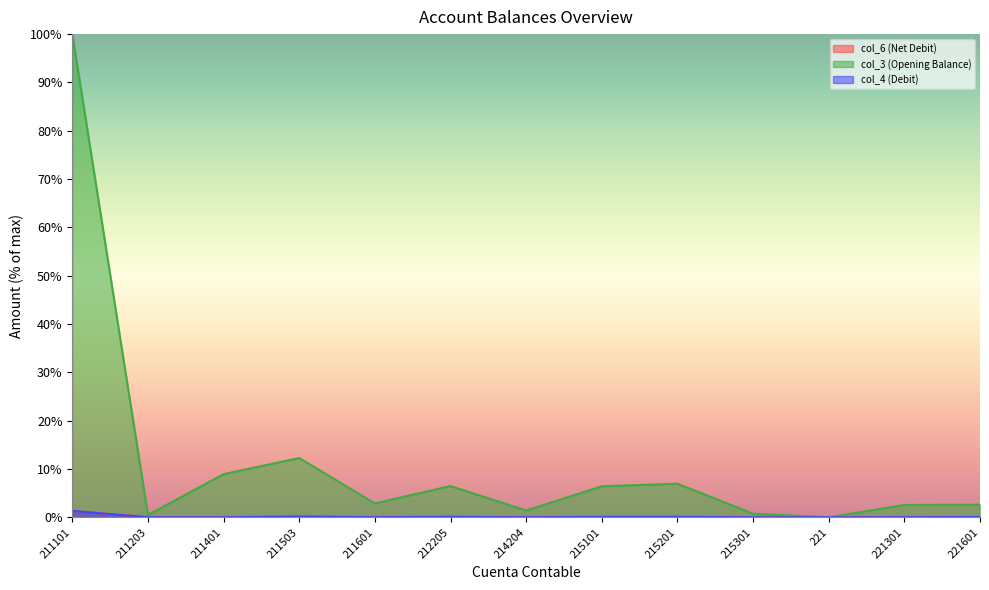

Where does the col_3 (Opening Balance) series first go above 2?

211101